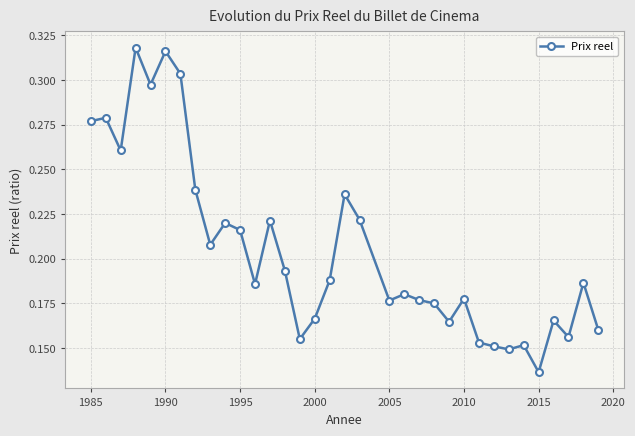

How many values are between 0 and 1?

34